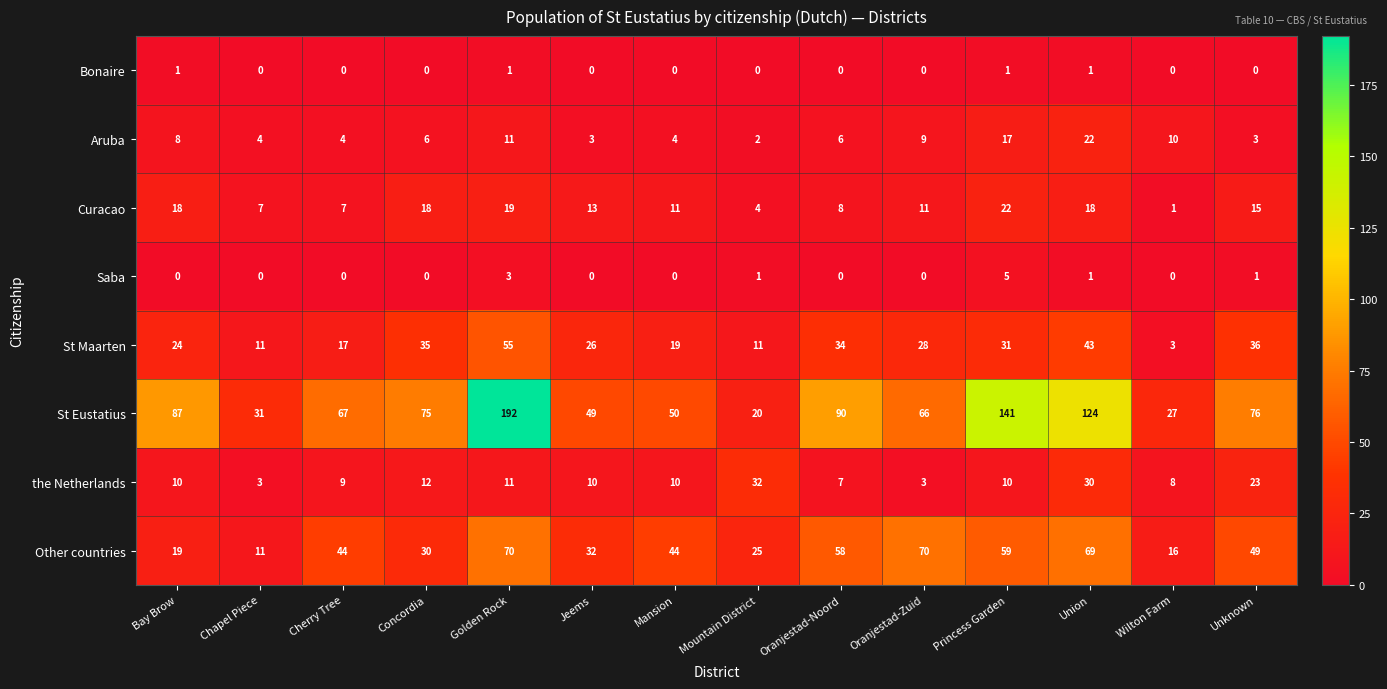

Rank the series at Mountain District from highest to lowest value.

the Netherlands, Other countries, St Eustatius, St Maarten, Curacao, Aruba, Saba, Bonaire